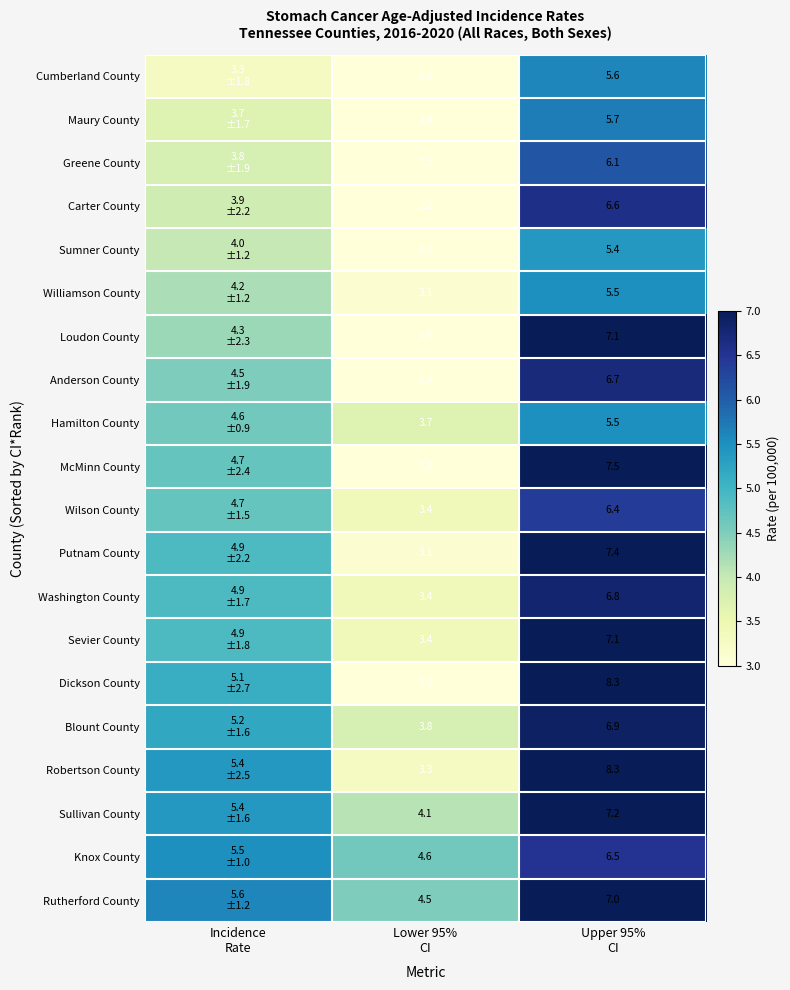

Count the Rutherford County values in the range 4 to 7.

3